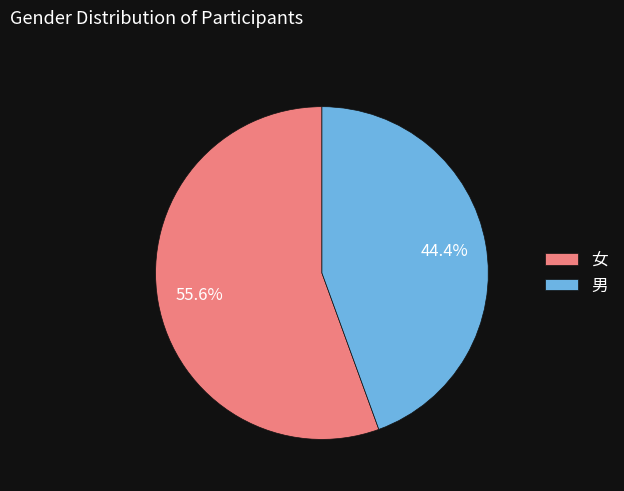

What is the total percentage of 女 and 男?

100.0%